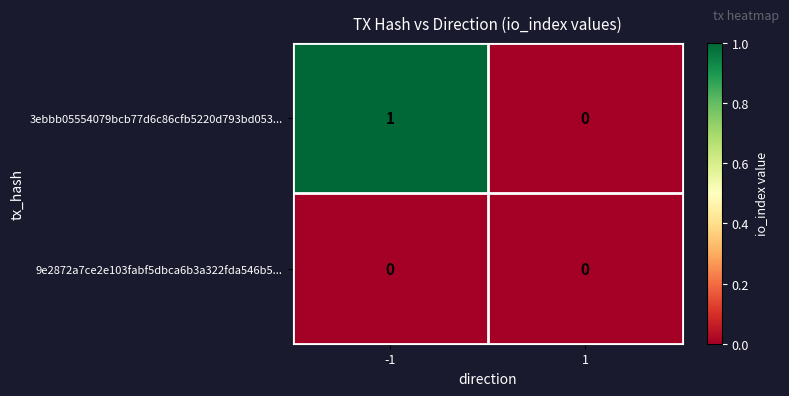

What is the spread (max minus min) of values at -1?

1